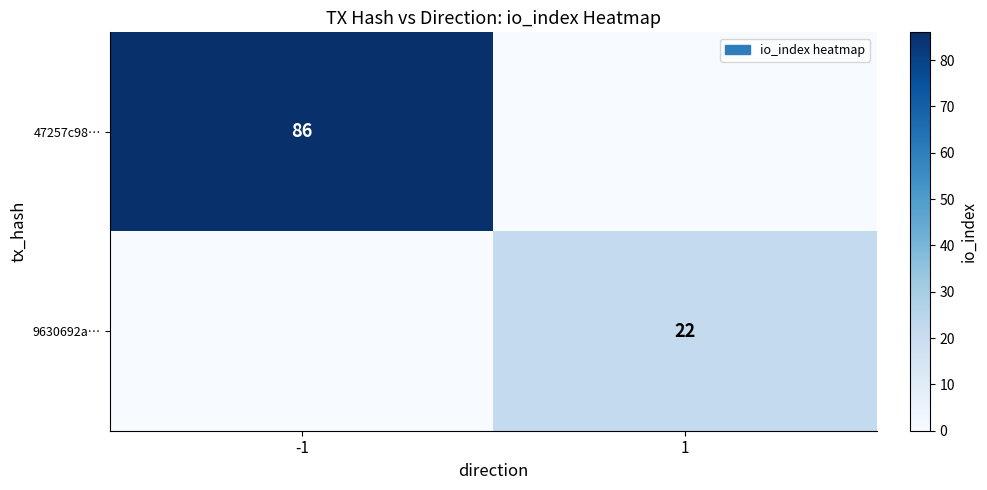

The value of 47257c98… at -1 is 86. True or false?

True